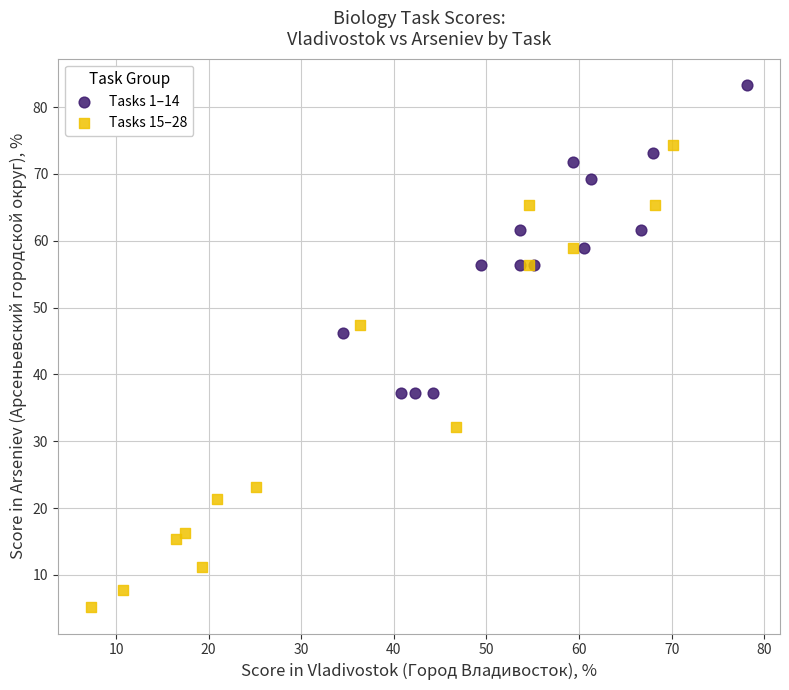

Which series has the largest Y range (max minus min)?

Tasks 15–28